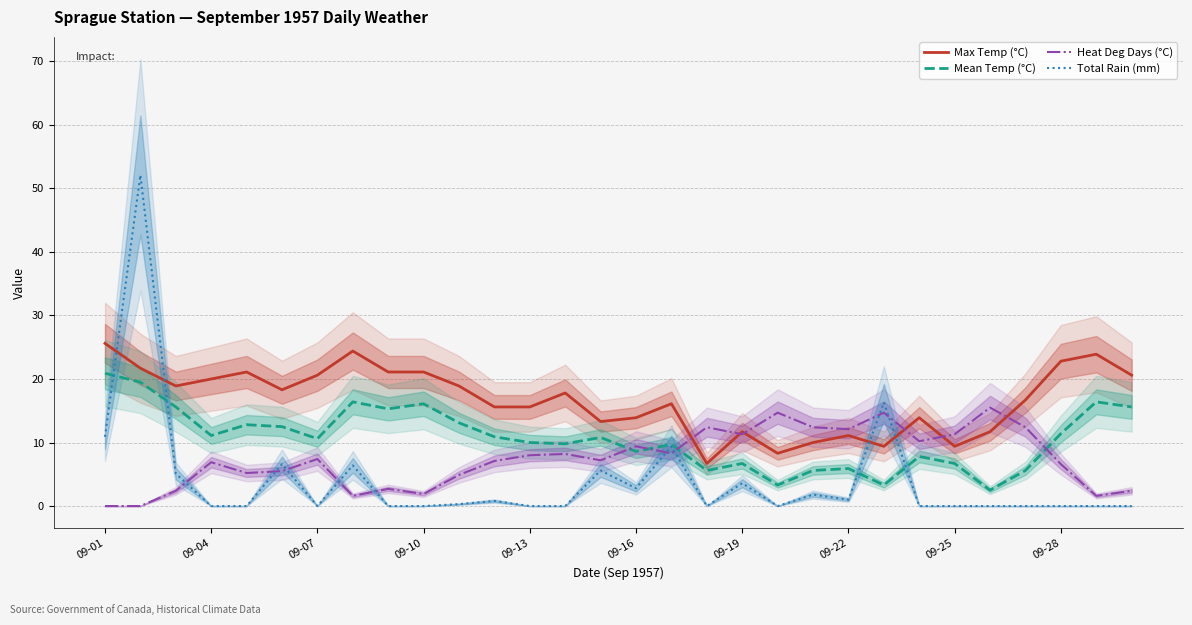

List the series in order of their overall mean, highest first.

Max Temp (°C), Mean Temp (°C), Heat Deg Days (°C), Total Rain (mm)